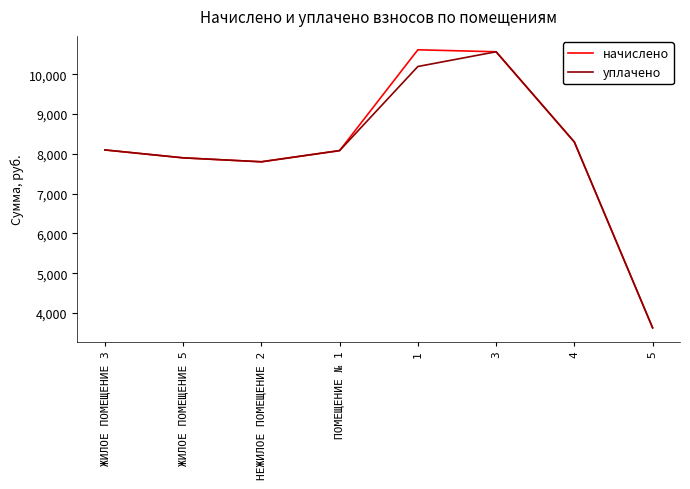

At how many categories does at least one series exceed 10252?

2